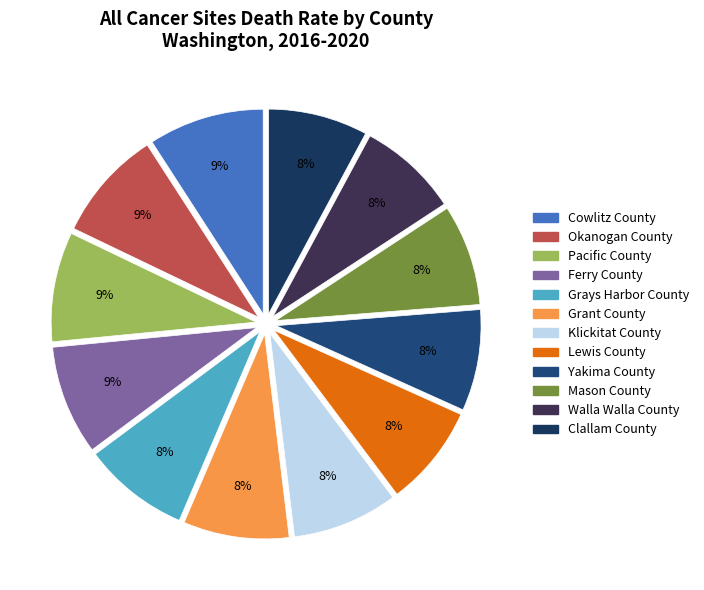

How many segments does this pie chart have?

12